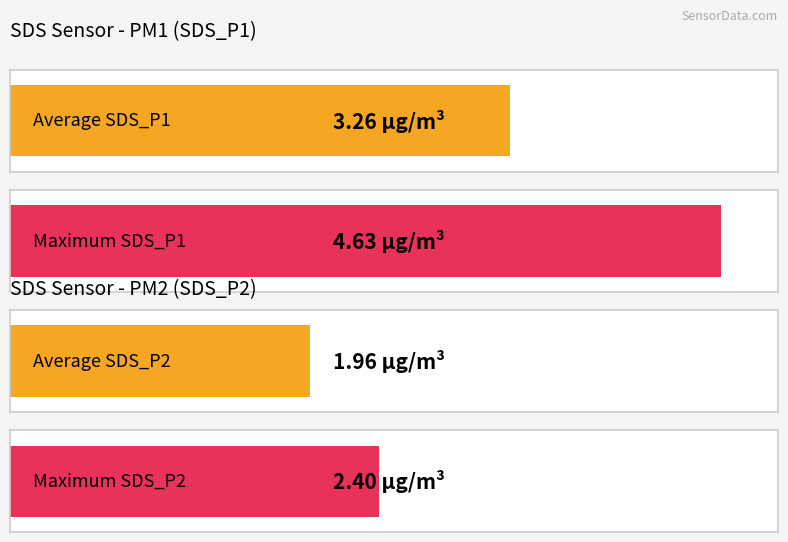

True or false: Humidity has a value of 149.9 at 7.

False